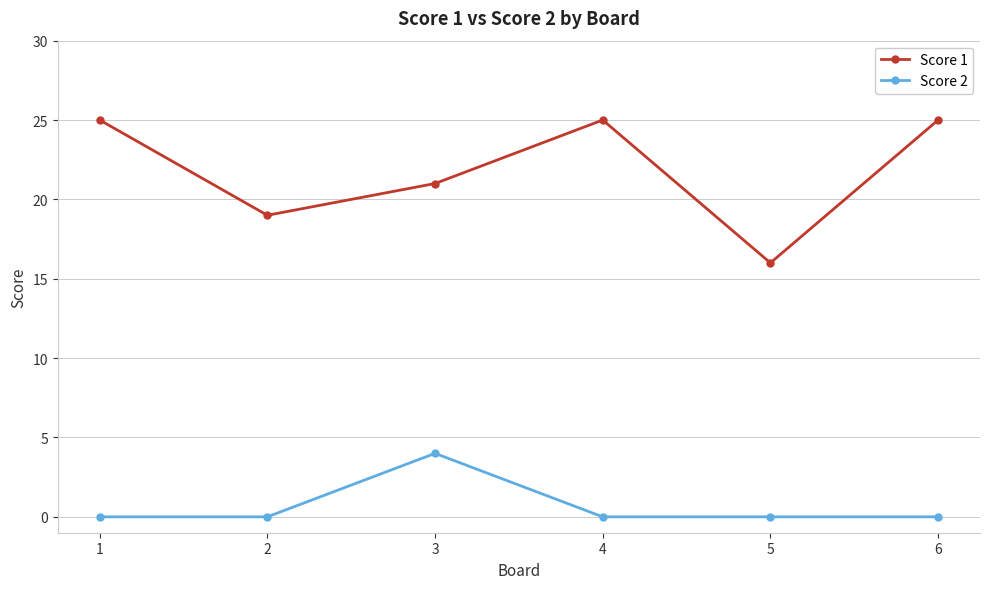

How many interior local peaks does the Score 1 series have?

1